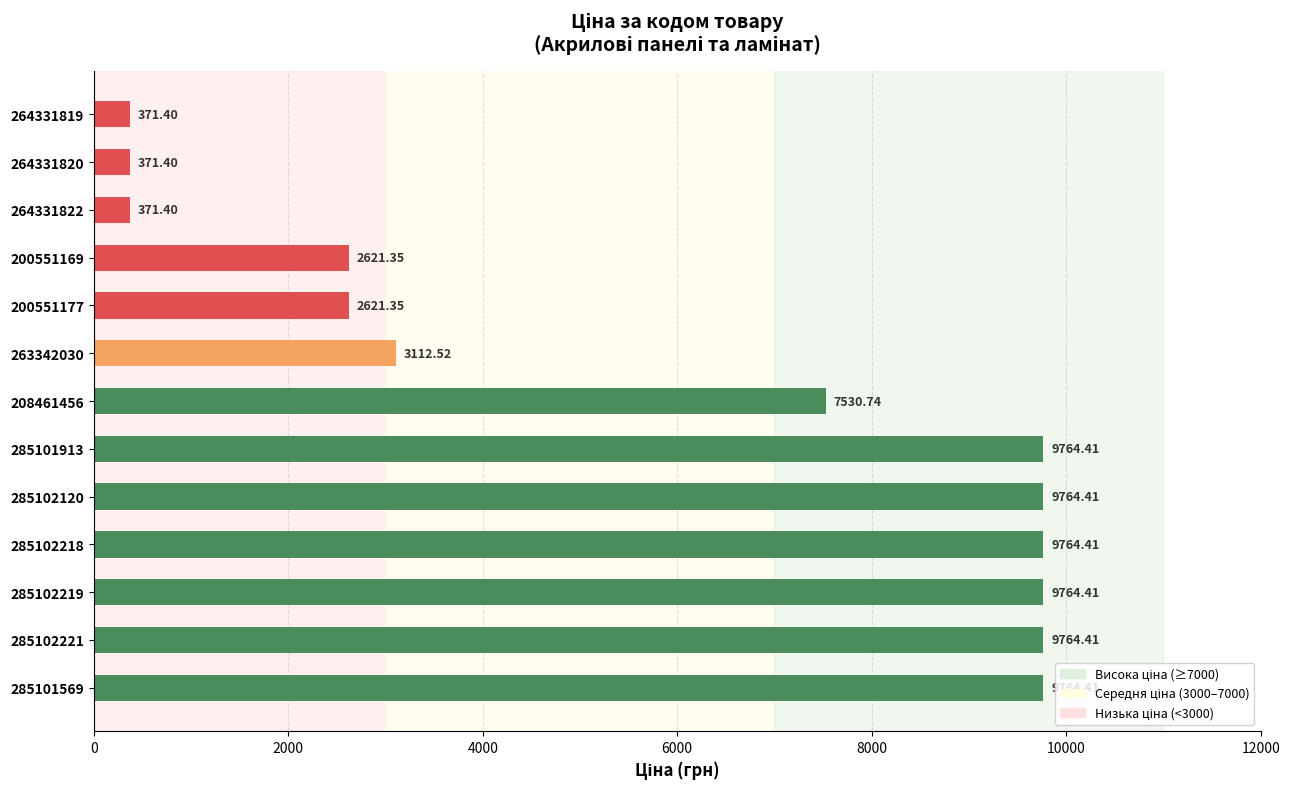

What is the ratio of the value at 285102219 to the value at 285102218?

1.0